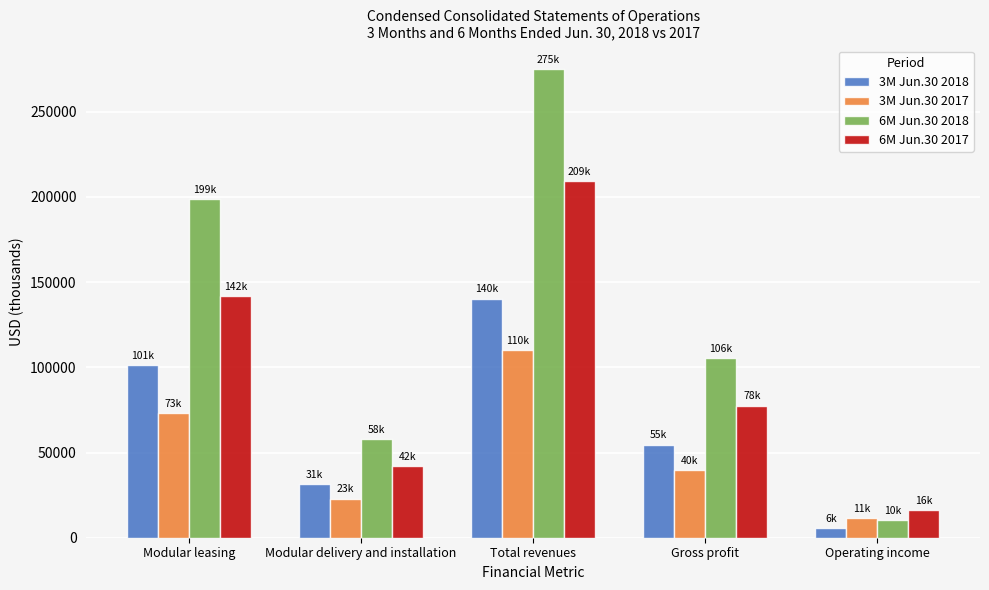

What is the value of the 3M Jun.30 2017 bar at the 5th from the left?

11393